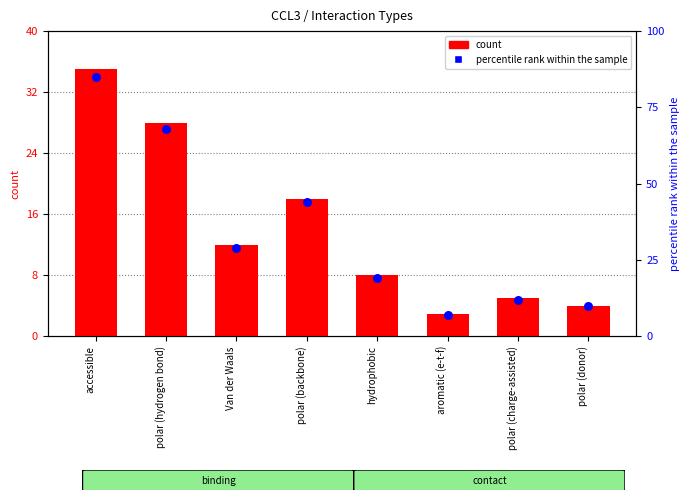

At which category is the sum across all series the highest?

accessible